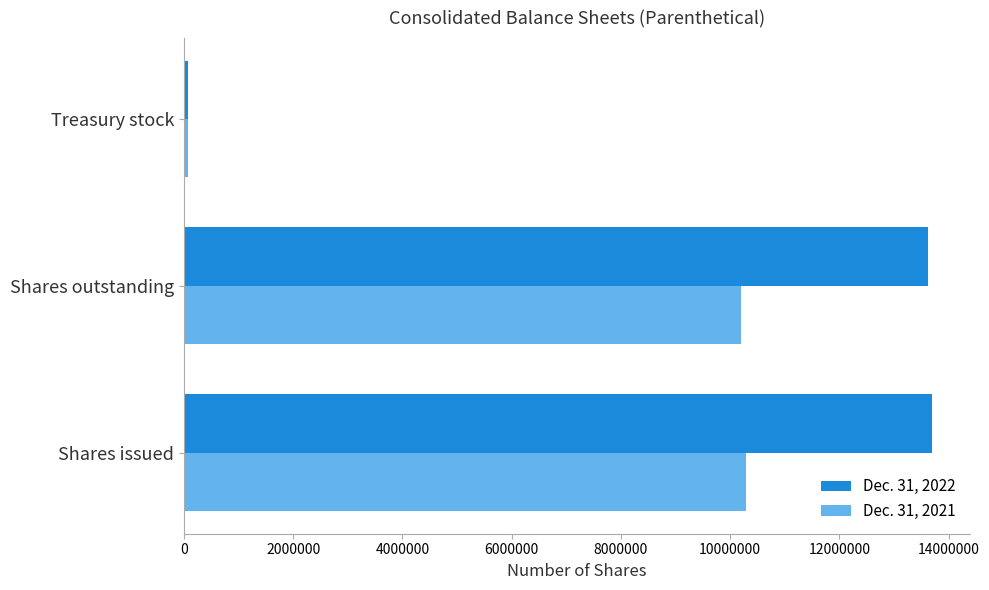

Which series has the largest range (max minus min)?

Dec. 31, 2022